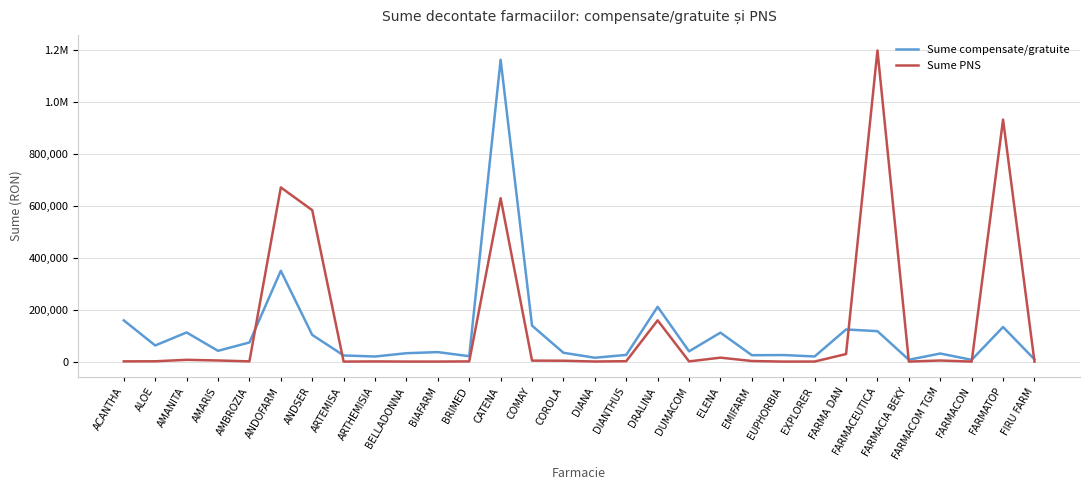

Does the chart display data point markers on the line(s)?

No